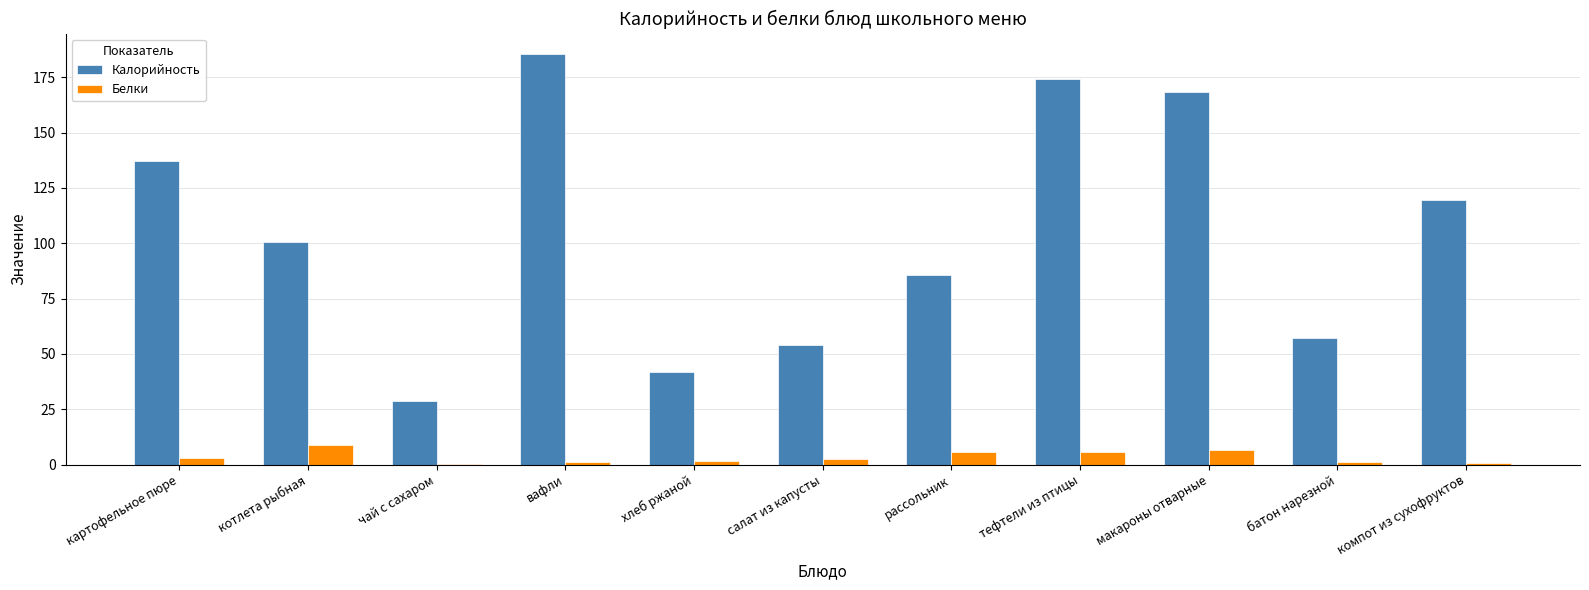

What is the maximum value shown in the chart?

185.5